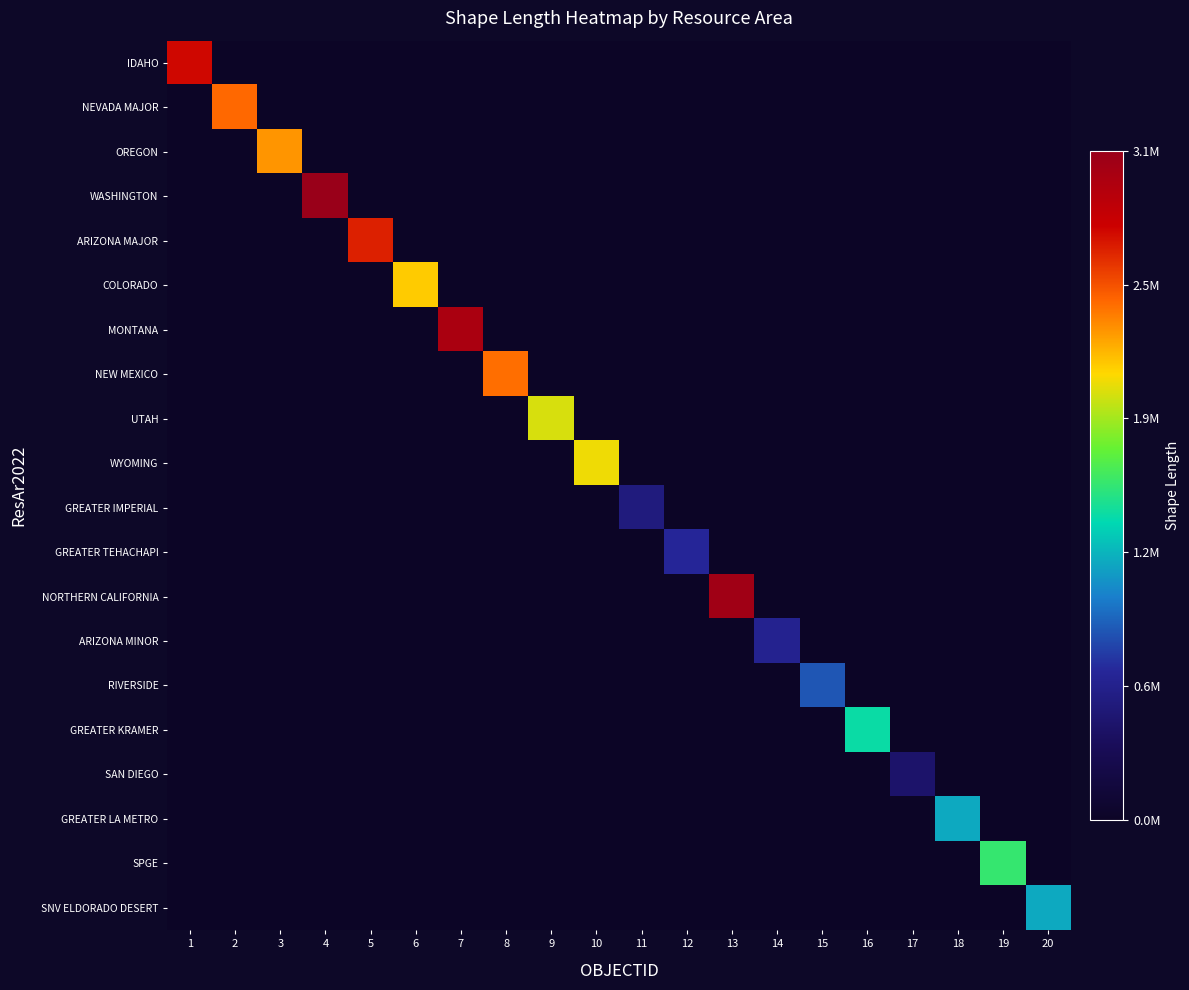

Reading left to right, list all the values displayed in this chart.

IDAHO: 1=2722505.2	2=0.0	3=0.0	4=0.0	5=0.0	6=0.0	7=0.0	8=0.0	9=0.0	10=0.0	11=0.0	12=0.0	13=0.0	14=0.0	15=0.0	16=0.0	17=0.0	18=0.0	19=0.0	20=0.0
NEVADA MAJOR: 1=0.0	2=2396655.0	3=0.0	4=0.0	5=0.0	6=0.0	7=0.0	8=0.0	9=0.0	10=0.0	11=0.0	12=0.0	13=0.0	14=0.0	15=0.0	16=0.0	17=0.0	18=0.0	19=0.0	20=0.0
OREGON: 1=0.0	2=0.0	3=2262662.7	4=0.0	5=0.0	6=0.0	7=0.0	8=0.0	9=0.0	10=0.0	11=0.0	12=0.0	13=0.0	14=0.0	15=0.0	16=0.0	17=0.0	18=0.0	19=0.0	20=0.0
WASHINGTON: 1=0.0	2=0.0	3=0.0	4=3095746.4	5=0.0	6=0.0	7=0.0	8=0.0	9=0.0	10=0.0	11=0.0	12=0.0	13=0.0	14=0.0	15=0.0	16=0.0	17=0.0	18=0.0	19=0.0	20=0.0
ARIZONA MAJOR: 1=0.0	2=0.0	3=0.0	4=0.0	5=2637919.2	6=0.0	7=0.0	8=0.0	9=0.0	10=0.0	11=0.0	12=0.0	13=0.0	14=0.0	15=0.0	16=0.0	17=0.0	18=0.0	19=0.0	20=0.0
COLORADO: 1=0.0	2=0.0	3=0.0	4=0.0	5=0.0	6=2100330.3	7=0.0	8=0.0	9=0.0	10=0.0	11=0.0	12=0.0	13=0.0	14=0.0	15=0.0	16=0.0	17=0.0	18=0.0	19=0.0	20=0.0
MONTANA: 1=0.0	2=0.0	3=0.0	4=0.0	5=0.0	6=0.0	7=2970589.8	8=0.0	9=0.0	10=0.0	11=0.0	12=0.0	13=0.0	14=0.0	15=0.0	16=0.0	17=0.0	18=0.0	19=0.0	20=0.0
NEW MEXICO: 1=0.0	2=0.0	3=0.0	4=0.0	5=0.0	6=0.0	7=0.0	8=2378439.8	9=0.0	10=0.0	11=0.0	12=0.0	13=0.0	14=0.0	15=0.0	16=0.0	17=0.0	18=0.0	19=0.0	20=0.0
UTAH: 1=0.0	2=0.0	3=0.0	4=0.0	5=0.0	6=0.0	7=0.0	8=0.0	9=1974297.6	10=0.0	11=0.0	12=0.0	13=0.0	14=0.0	15=0.0	16=0.0	17=0.0	18=0.0	19=0.0	20=0.0
WYOMING: 1=0.0	2=0.0	3=0.0	4=0.0	5=0.0	6=0.0	7=0.0	8=0.0	9=0.0	10=2027596.3	11=0.0	12=0.0	13=0.0	14=0.0	15=0.0	16=0.0	17=0.0	18=0.0	19=0.0	20=0.0
GREATER IMPERIAL: 1=0.0	2=0.0	3=0.0	4=0.0	5=0.0	6=0.0	7=0.0	8=0.0	9=0.0	10=0.0	11=543580.6	12=0.0	13=0.0	14=0.0	15=0.0	16=0.0	17=0.0	18=0.0	19=0.0	20=0.0
GREATER TEHACHAPI: 1=0.0	2=0.0	3=0.0	4=0.0	5=0.0	6=0.0	7=0.0	8=0.0	9=0.0	10=0.0	11=0.0	12=678744.8	13=0.0	14=0.0	15=0.0	16=0.0	17=0.0	18=0.0	19=0.0	20=0.0
NORTHERN CALIFORNIA: 1=0.0	2=0.0	3=0.0	4=0.0	5=0.0	6=0.0	7=0.0	8=0.0	9=0.0	10=0.0	11=0.0	12=0.0	13=3041741.2	14=0.0	15=0.0	16=0.0	17=0.0	18=0.0	19=0.0	20=0.0
ARIZONA MINOR: 1=0.0	2=0.0	3=0.0	4=0.0	5=0.0	6=0.0	7=0.0	8=0.0	9=0.0	10=0.0	11=0.0	12=0.0	13=0.0	14=639827.9	15=0.0	16=0.0	17=0.0	18=0.0	19=0.0	20=0.0
RIVERSIDE: 1=0.0	2=0.0	3=0.0	4=0.0	5=0.0	6=0.0	7=0.0	8=0.0	9=0.0	10=0.0	11=0.0	12=0.0	13=0.0	14=0.0	15=872358.8	16=0.0	17=0.0	18=0.0	19=0.0	20=0.0
GREATER KRAMER: 1=0.0	2=0.0	3=0.0	4=0.0	5=0.0	6=0.0	7=0.0	8=0.0	9=0.0	10=0.0	11=0.0	12=0.0	13=0.0	14=0.0	15=0.0	16=1412208.8	17=0.0	18=0.0	19=0.0	20=0.0
SAN DIEGO: 1=0.0	2=0.0	3=0.0	4=0.0	5=0.0	6=0.0	7=0.0	8=0.0	9=0.0	10=0.0	11=0.0	12=0.0	13=0.0	14=0.0	15=0.0	16=0.0	17=439320.2	18=0.0	19=0.0	20=0.0
GREATER LA METRO: 1=0.0	2=0.0	3=0.0	4=0.0	5=0.0	6=0.0	7=0.0	8=0.0	9=0.0	10=0.0	11=0.0	12=0.0	13=0.0	14=0.0	15=0.0	16=0.0	17=0.0	18=1193561.2	19=0.0	20=0.0
SPGE: 1=0.0	2=0.0	3=0.0	4=0.0	5=0.0	6=0.0	7=0.0	8=0.0	9=0.0	10=0.0	11=0.0	12=0.0	13=0.0	14=0.0	15=0.0	16=0.0	17=0.0	18=0.0	19=1557970.7	20=0.0
SNV ELDORADO DESERT: 1=0.0	2=0.0	3=0.0	4=0.0	5=0.0	6=0.0	7=0.0	8=0.0	9=0.0	10=0.0	11=0.0	12=0.0	13=0.0	14=0.0	15=0.0	16=0.0	17=0.0	18=0.0	19=0.0	20=1196412.5